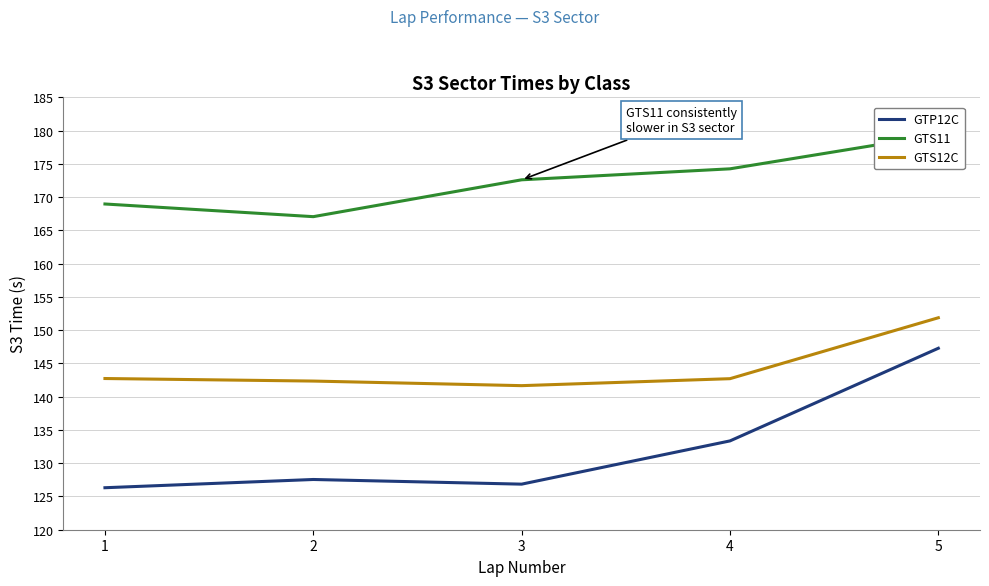

What is the sum of the GTP12C values at 5 and 1?

273.6